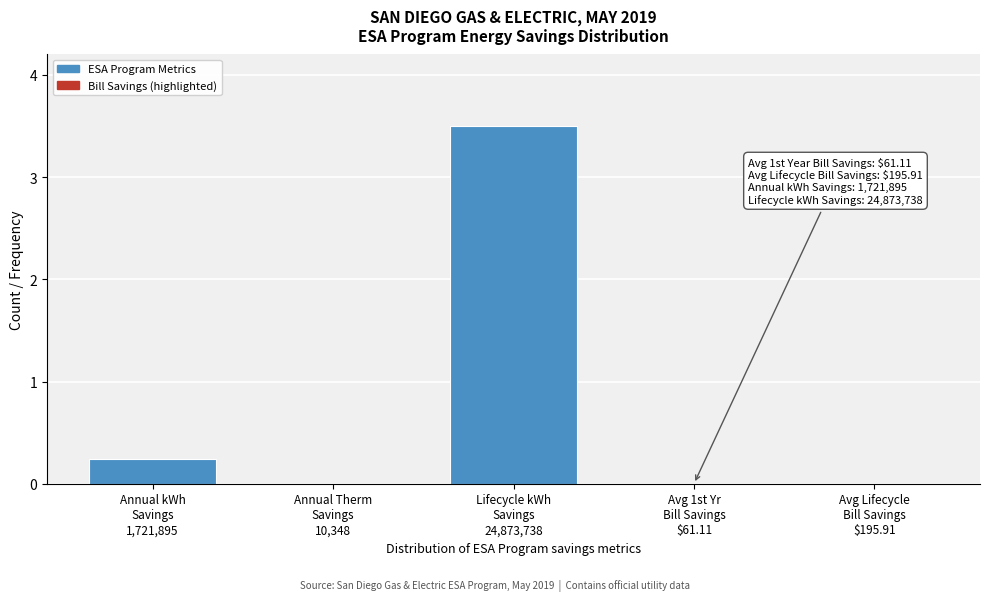

What is the maximum value shown in the chart?

3.5